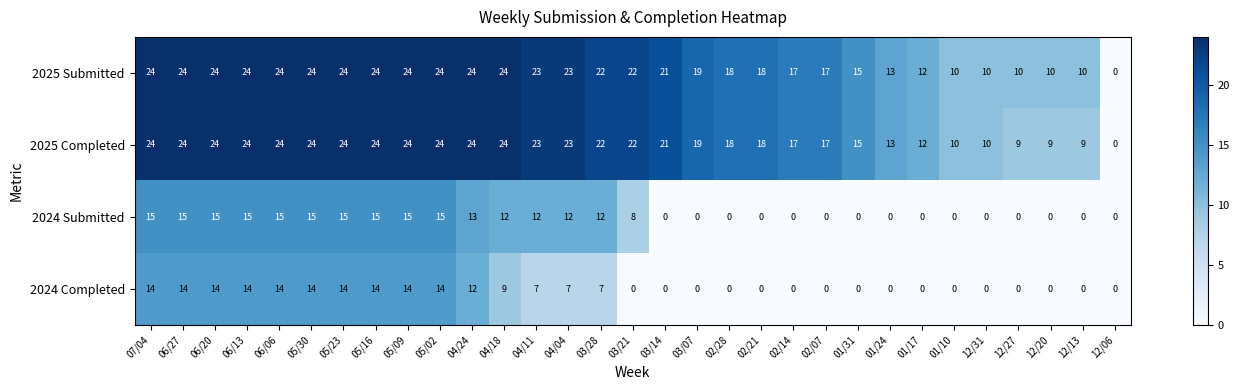

Count the number of data series in this chart.

4